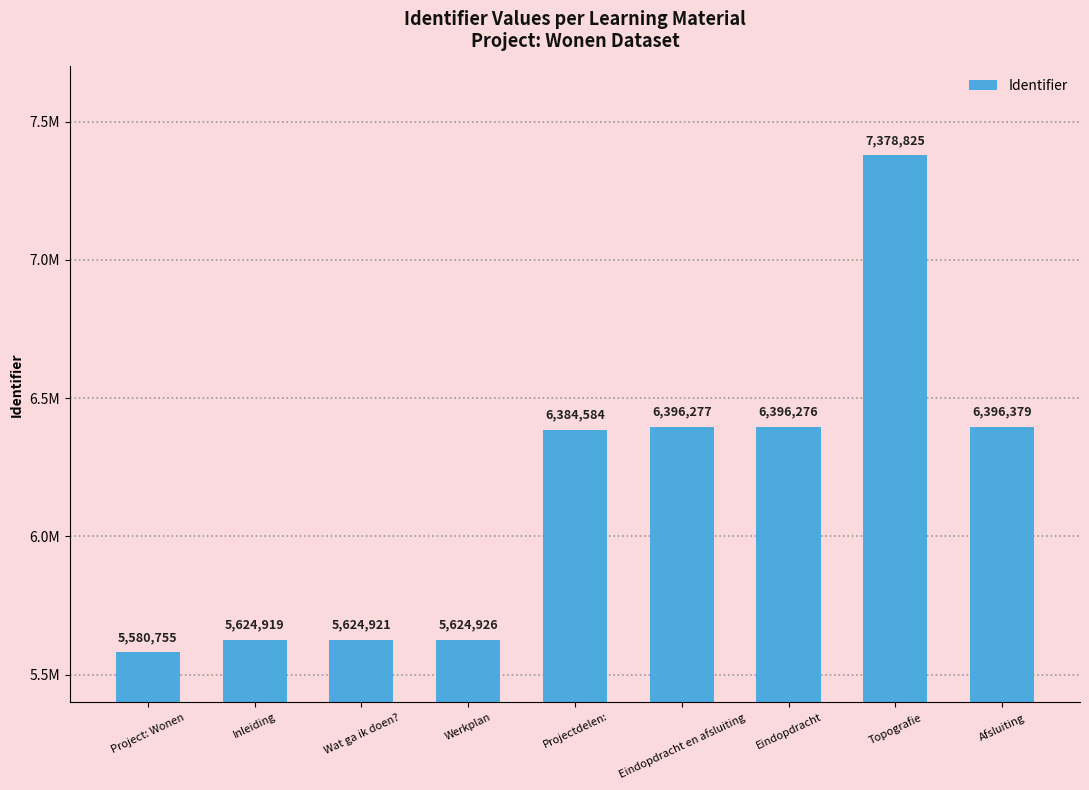

Rank the categories by value from highest to lowest.

Topografie, Afsluiting, Eindopdracht en afsluiting, Eindopdracht, Projectdelen:, Werkplan, Wat ga ik doen?, Inleiding, Project: Wonen